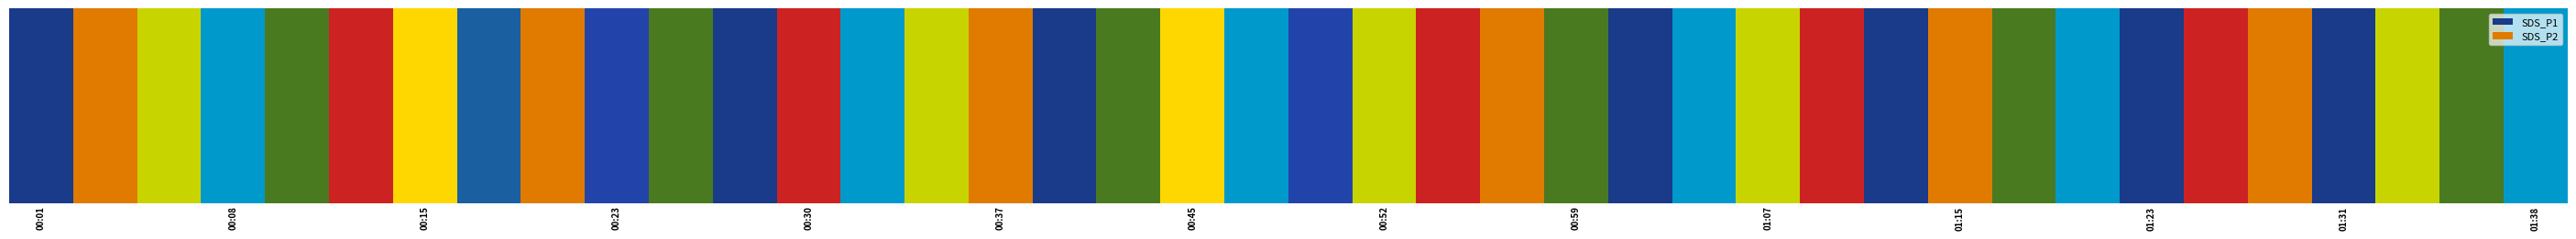

At how many categories does at least one series exceed 1?

4